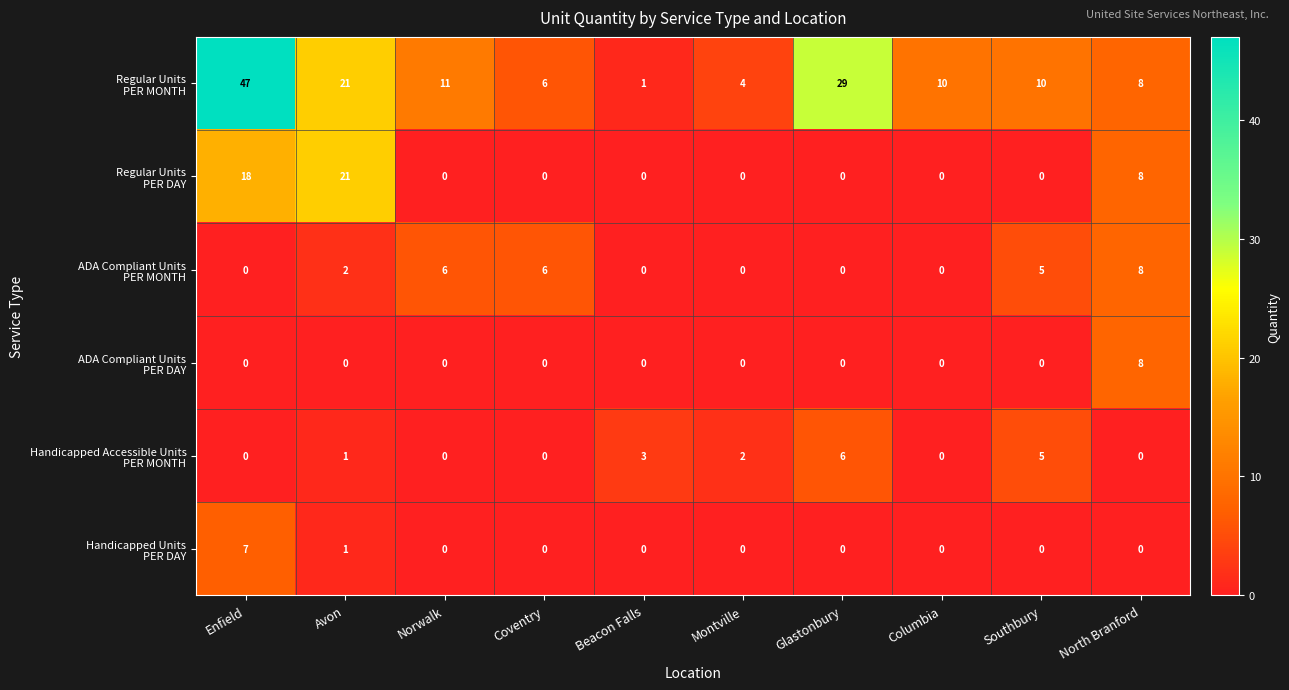

At how many categories does at least one series exceed 18?

3